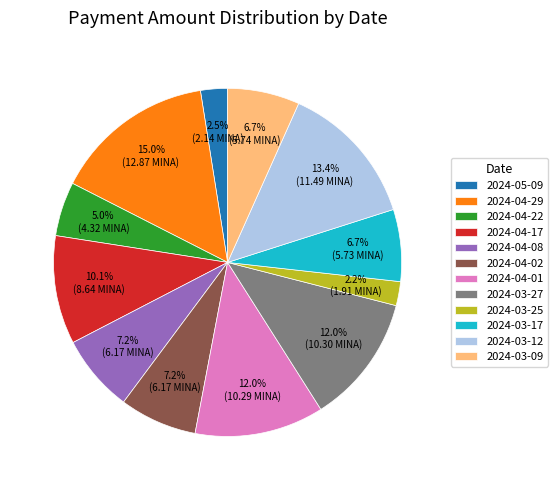

Is it true that 2024-03-09 is 13% of the pie?

False